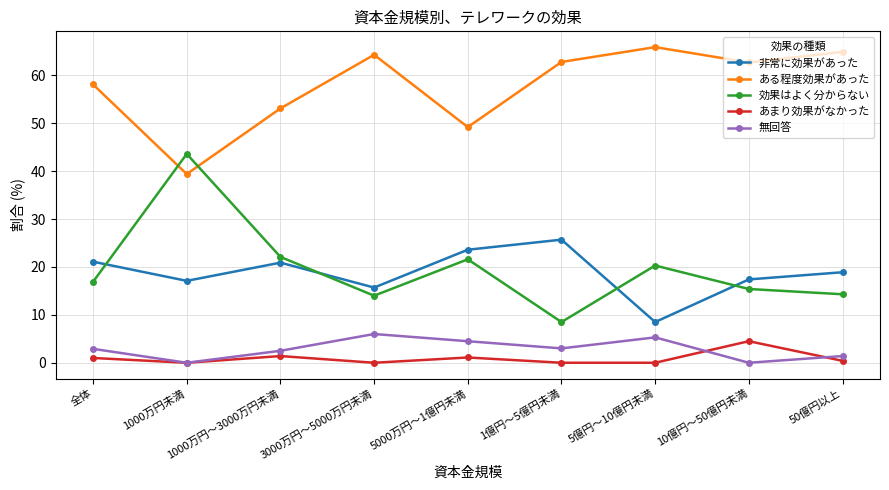

Which series changed the most between 1億円～5億円未満 and 10億円～50億円未満?

非常に効果があった